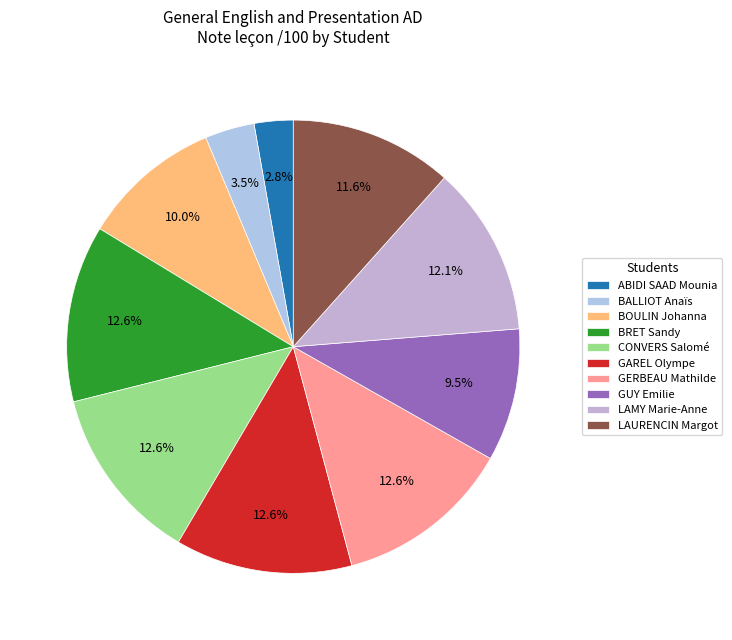

Does LAURENCIN Margot account for over 50% of the chart?

No